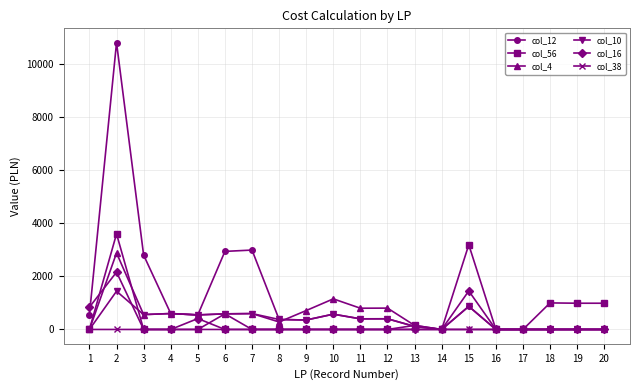

How many values in the col_4 series are below 548?

10